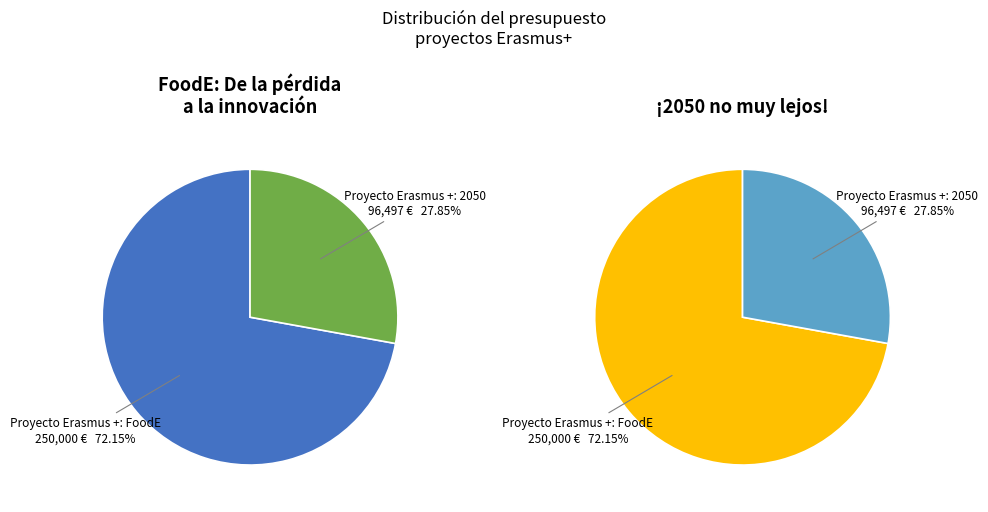

What percentage is the Proyecto Erasmus +: FoodE slice, to the nearest percent?

72%